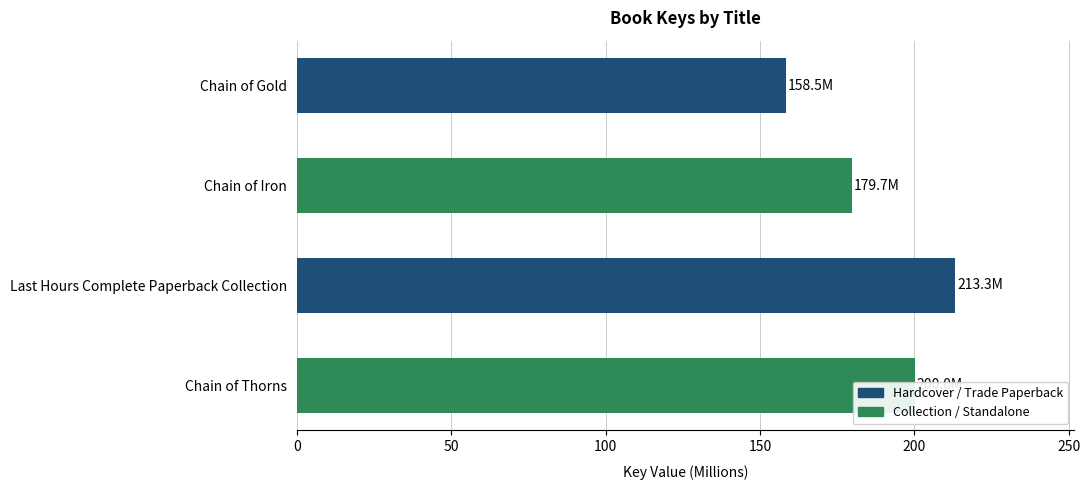

Which has a higher value, Chain of Gold or Chain of Iron?

Chain of Iron